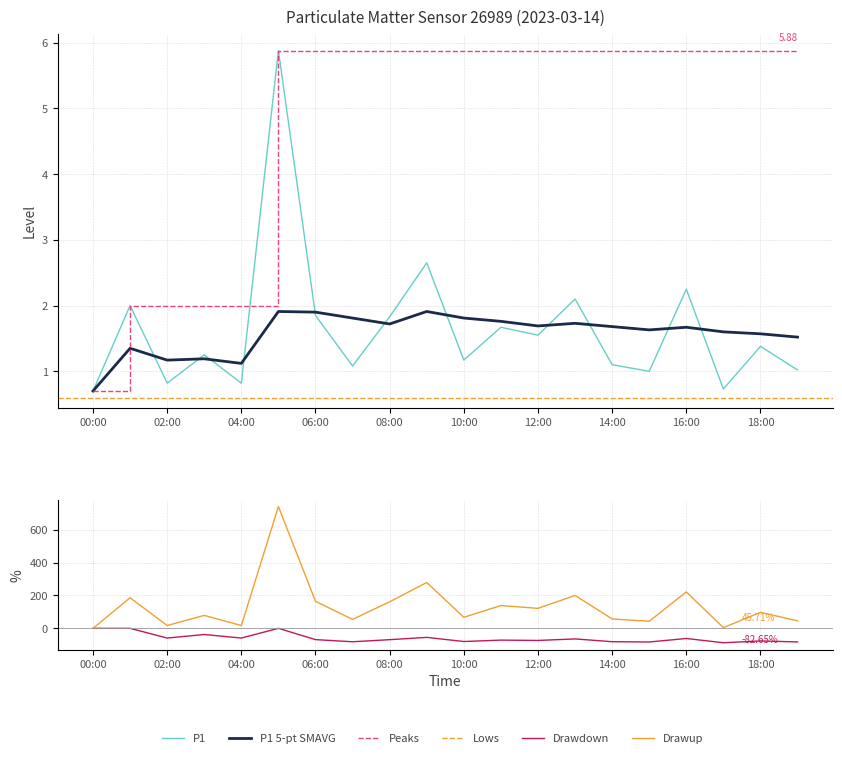

What is the spread (max minus min) of values at 06:00?

4.0